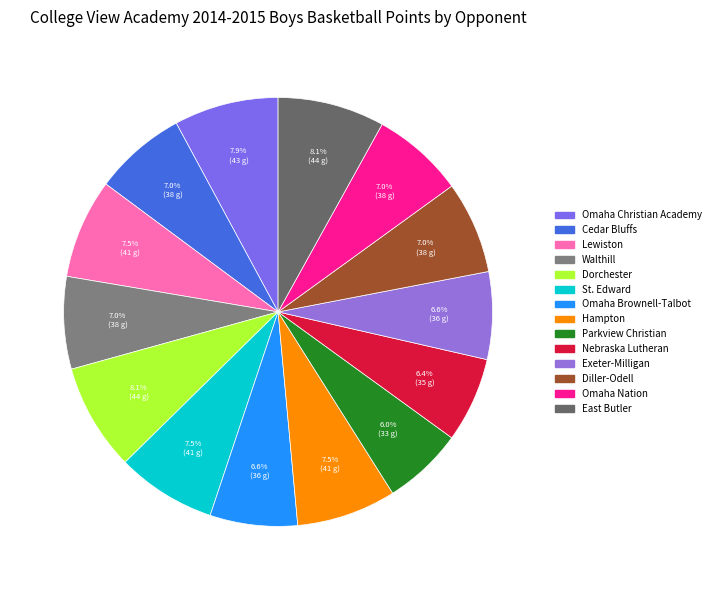

To the nearest percent, what is the difference between the largest and smallest slice percentages?

2%